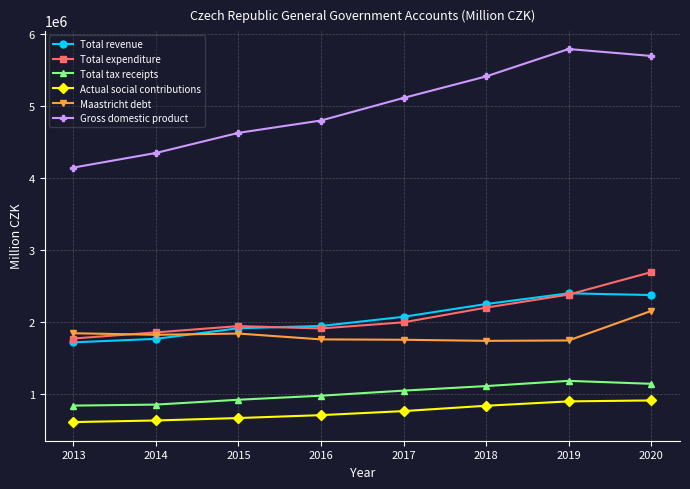

Is it true that Actual social contributions equals 153108 at 2015?

False